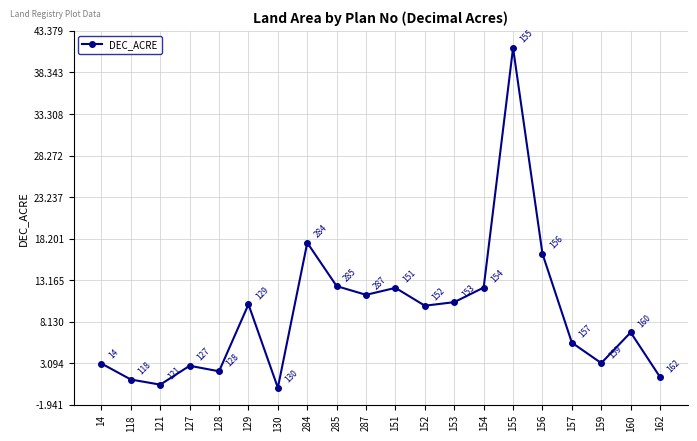

How many interior local valleys (lower than both neighbors) does the data have?

6